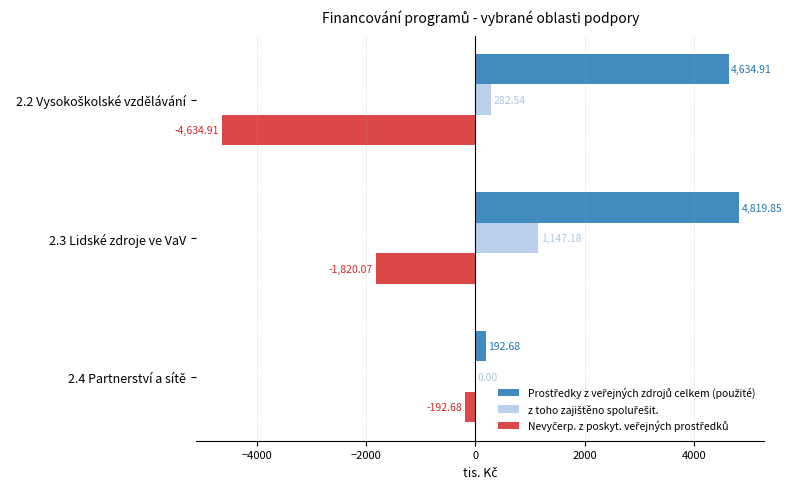

At which category is the sum across all series the highest?

2.3 Lidské zdroje ve VaV